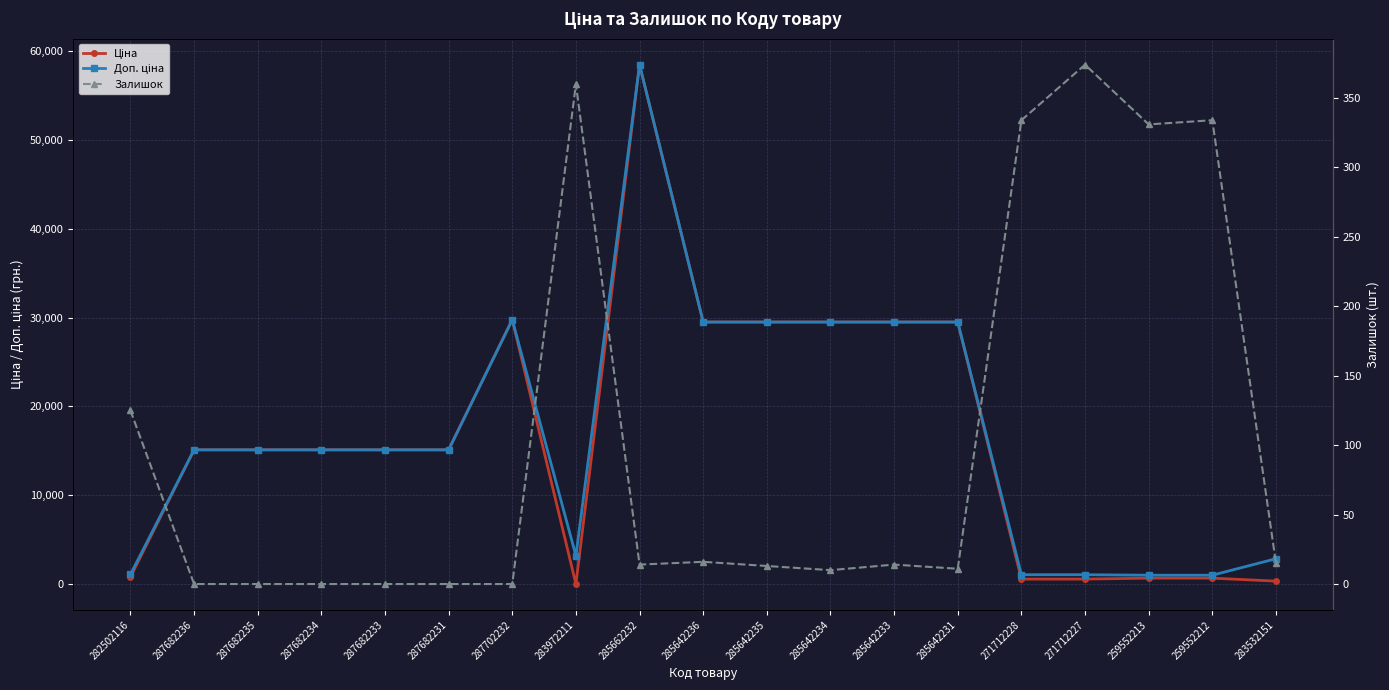

What is the difference between the maximum and minimum values in the Доп. ціна series?

57401.9